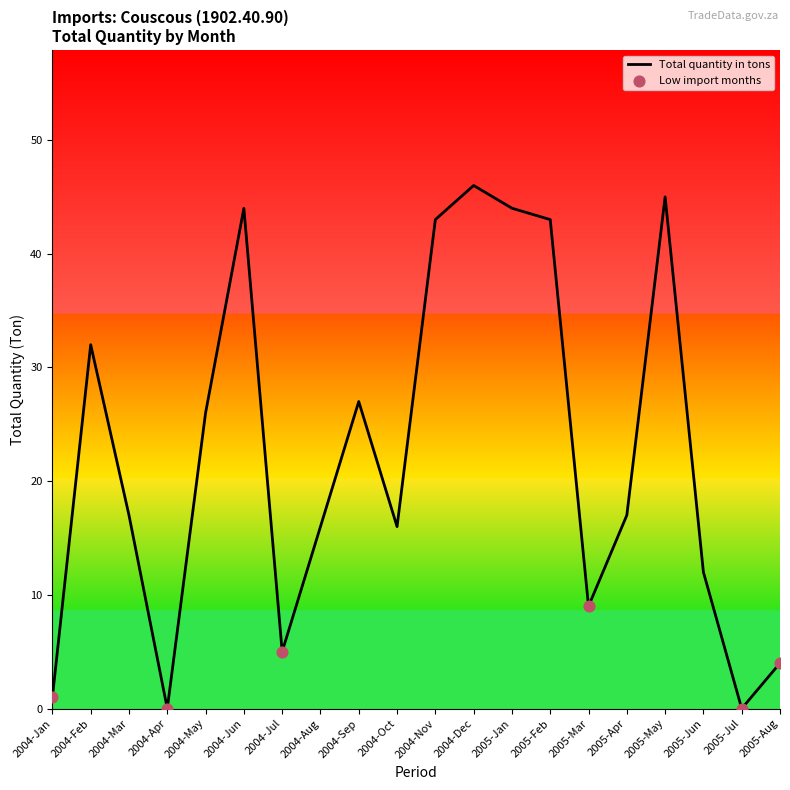

Between 2005-Mar and 2005-Jan, which is larger?

2005-Jan